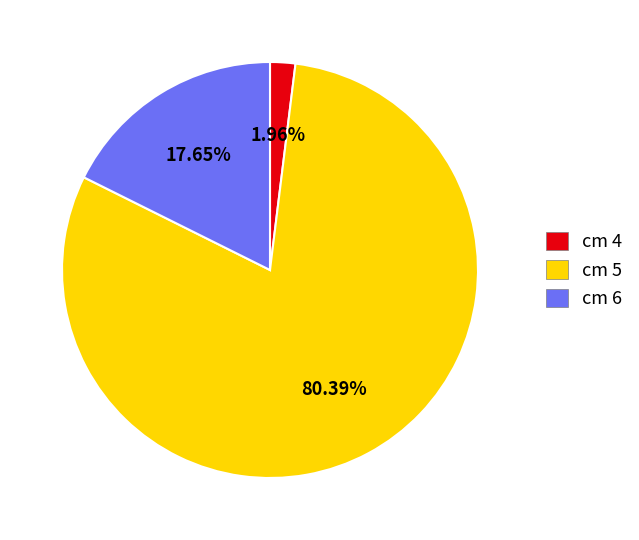

Which category has the biggest portion of the pie?

cm 5